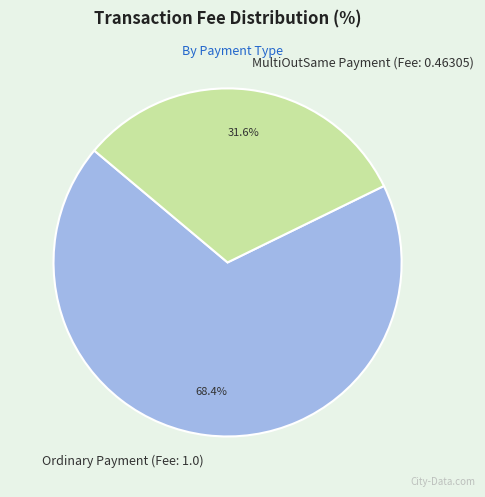

Does any single category account for the majority?

Yes